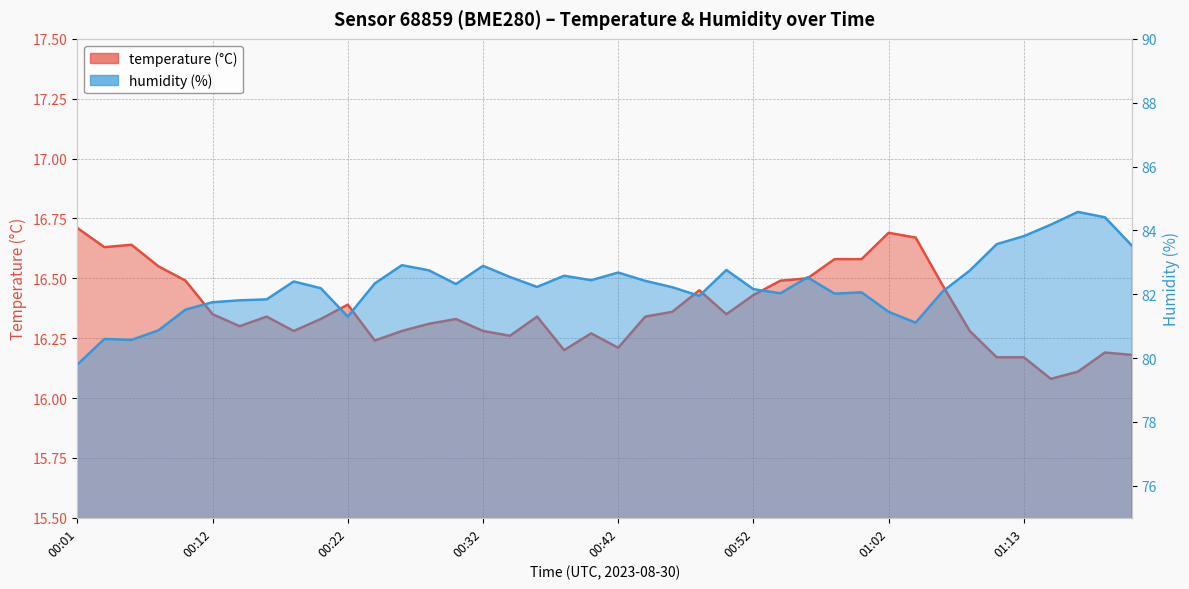

Rank the series by their maximum value, from lowest to highest.

temperature, humidity